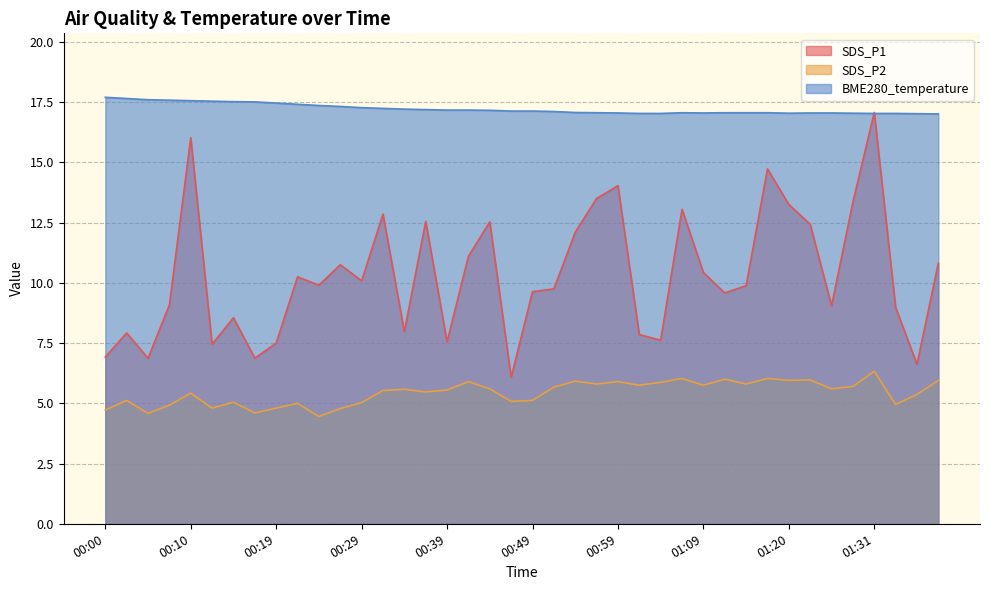

What is the label of the 37th point from the right?

00:07